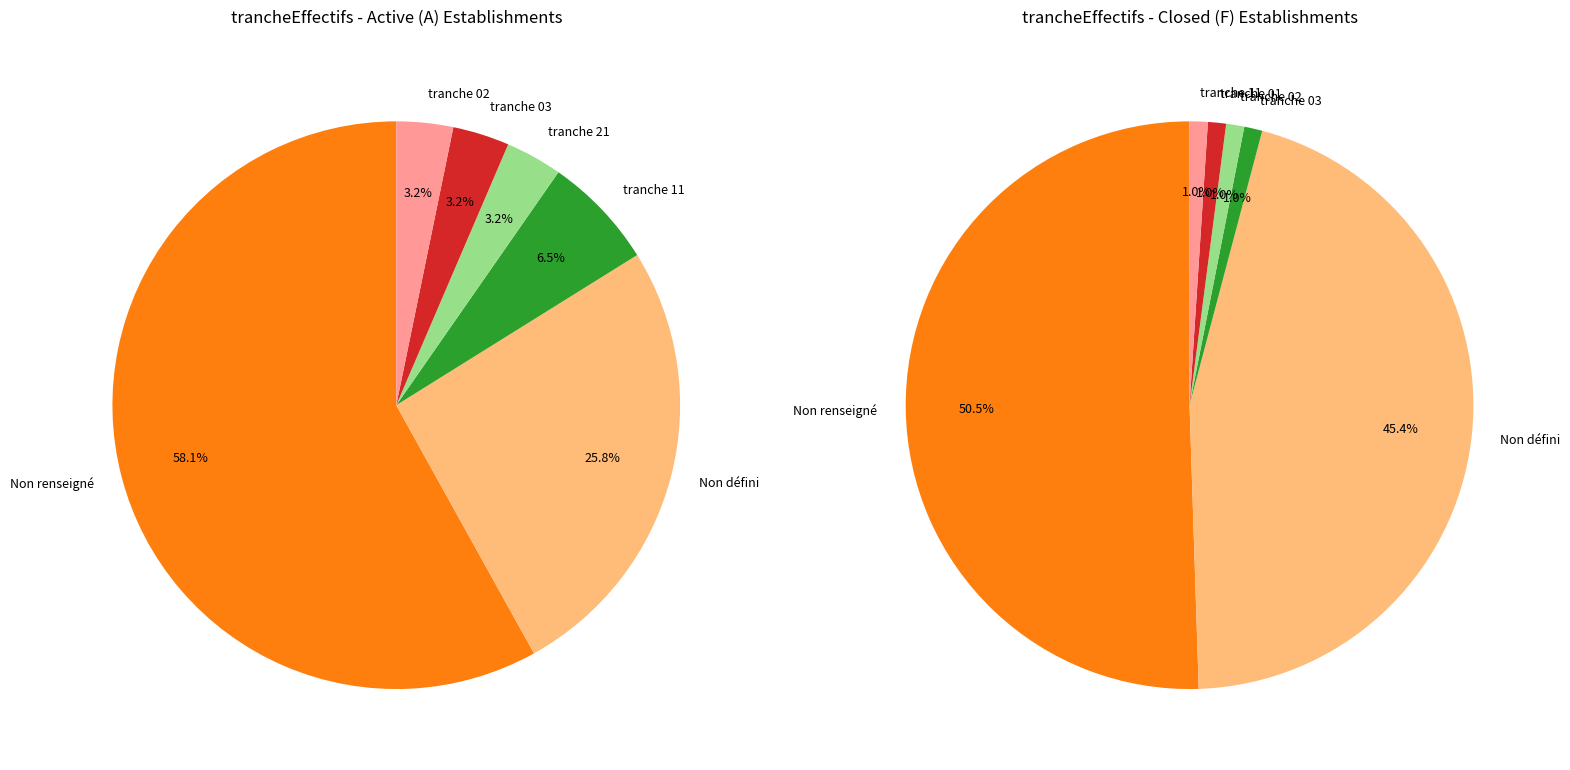

True or false: 02 accounts for 10% of the total.

False